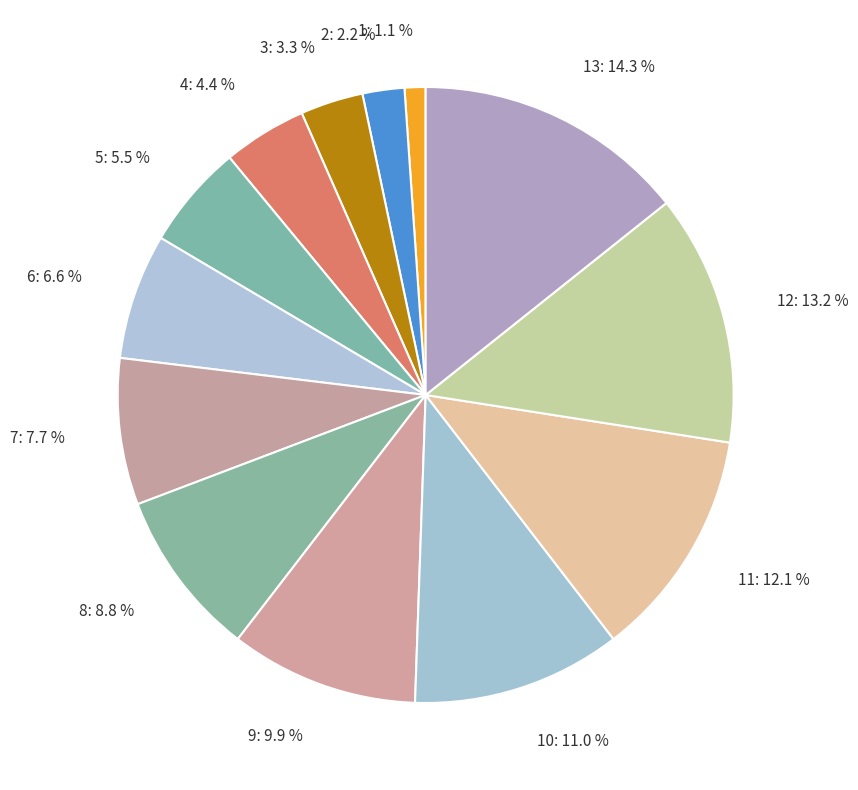

Combined, do 3: 3.3 % and 4: 4.4 % account for over 50%?

No